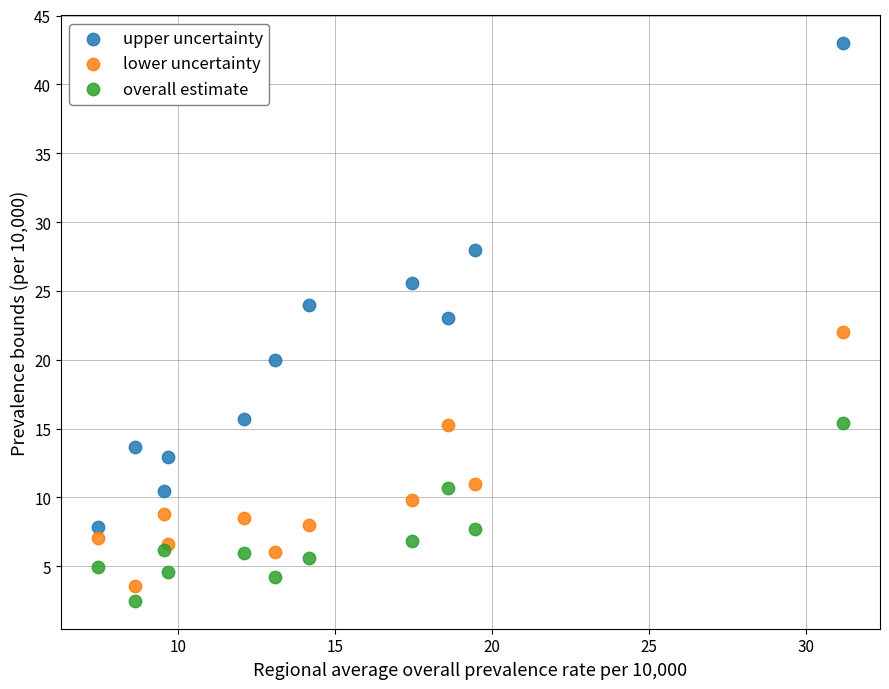

Which series contains the highest Y value?

upper uncertainty